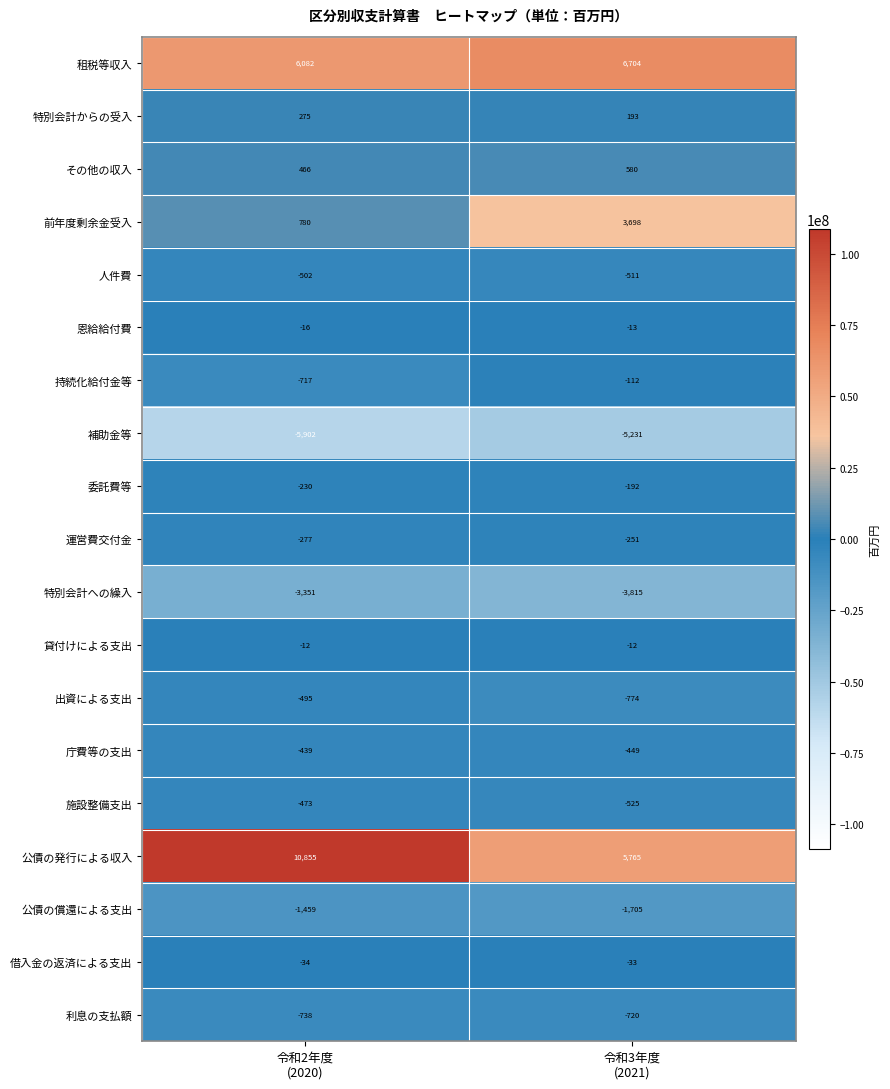

What is the maximum value shown in the chart?

10855